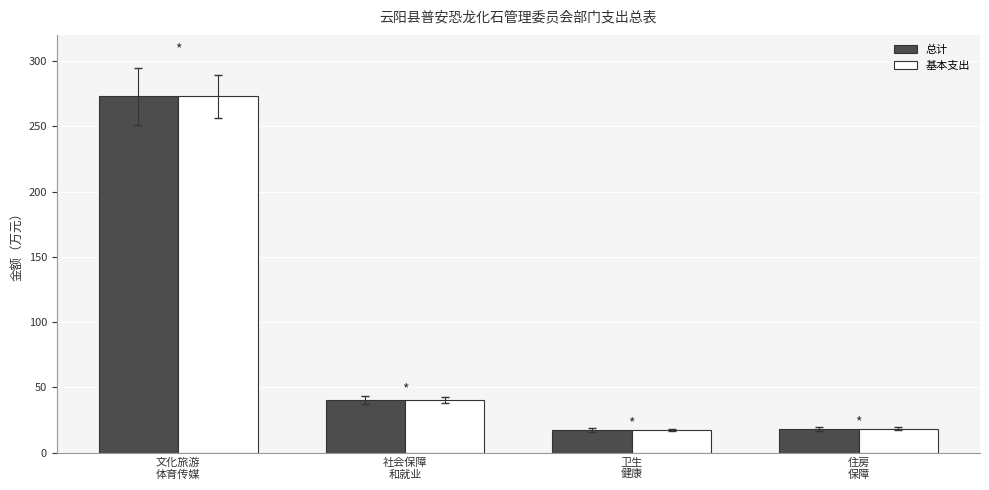

What is the smallest value displayed?

17.4